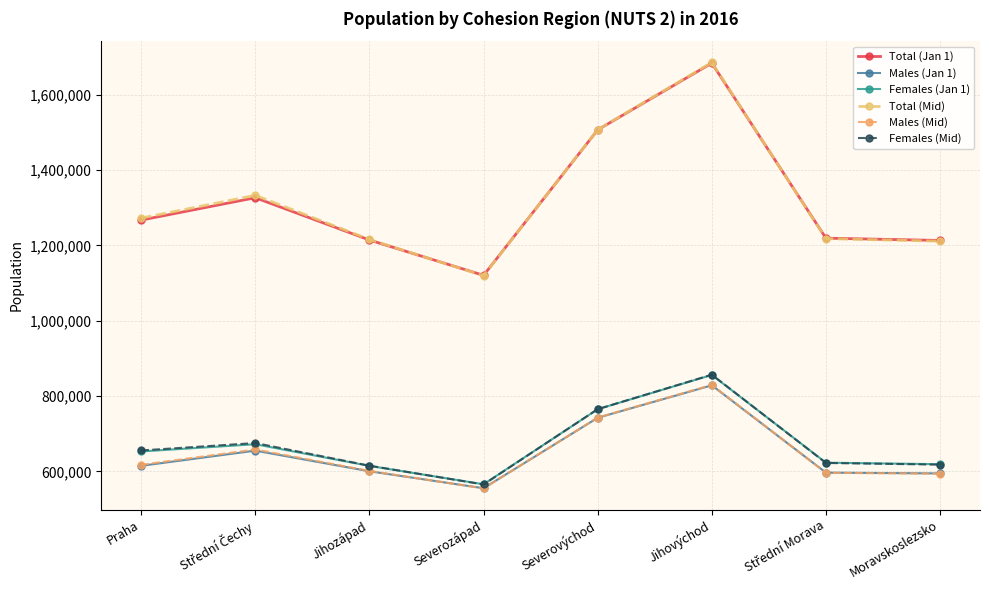

At which category does Females (Mid) reach its first local peak?

Střední Čechy